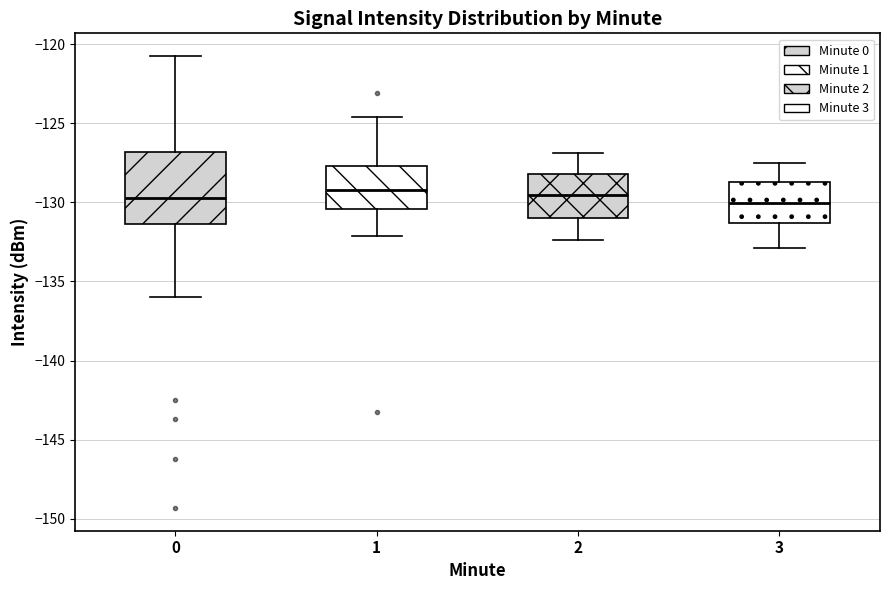

Reading left to right, transcribe this box plot: for each box, give where its median line is, the range the box spans, and where its two whiskers end, as read against the y-axis. The values are not printed on the chart, so give them approximately, as read against the axis.

0: median -129.5, box -131.5 to -127.0, whiskers -136.0 to -120.5
1: median -129.0, box -130.5 to -127.5, whiskers -132.0 to -124.5
2: median -129.5, box -131.0 to -128.0, whiskers -132.5 to -127.0
3: median -130.0, box -131.5 to -128.5, whiskers -133.0 to -127.5